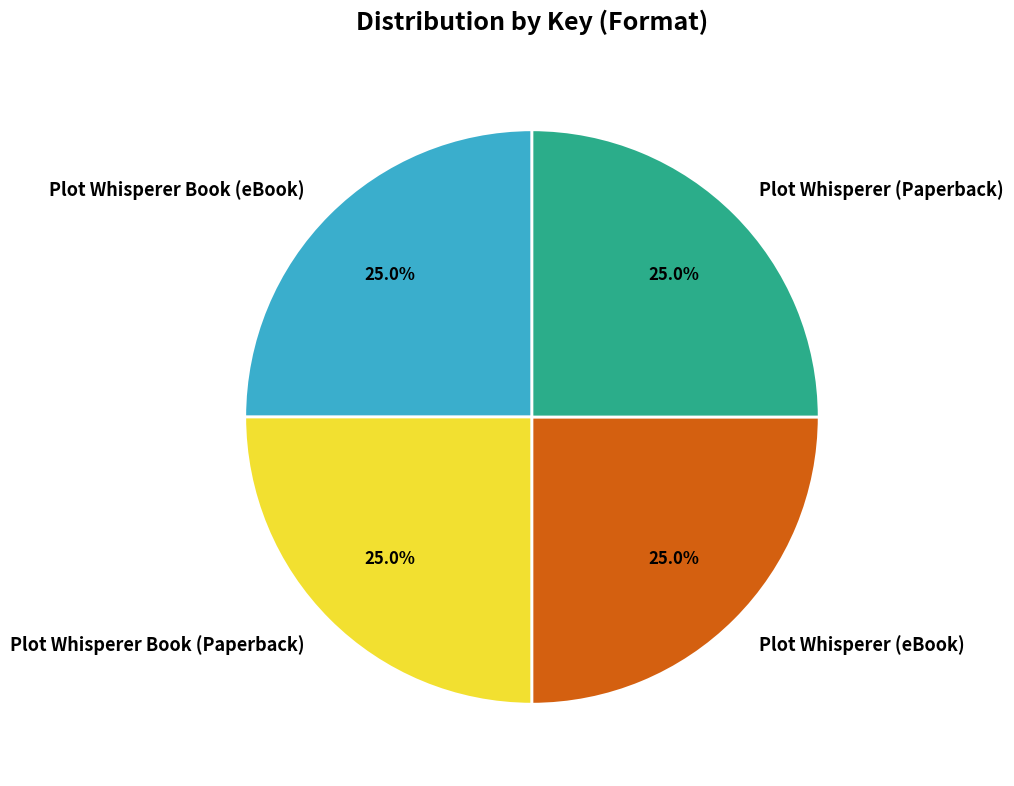

What percentage is NOT represented by Plot Whisperer (Paperback)?

75.0%